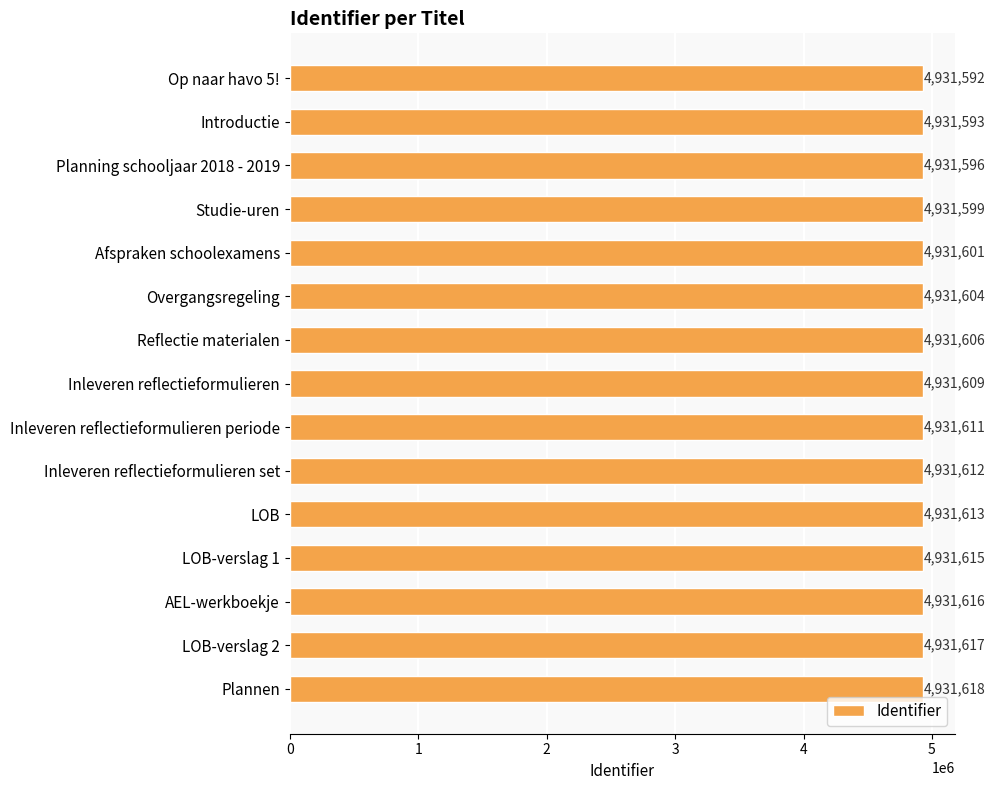

At which category does the chart reach its peak across all series?

Plannen